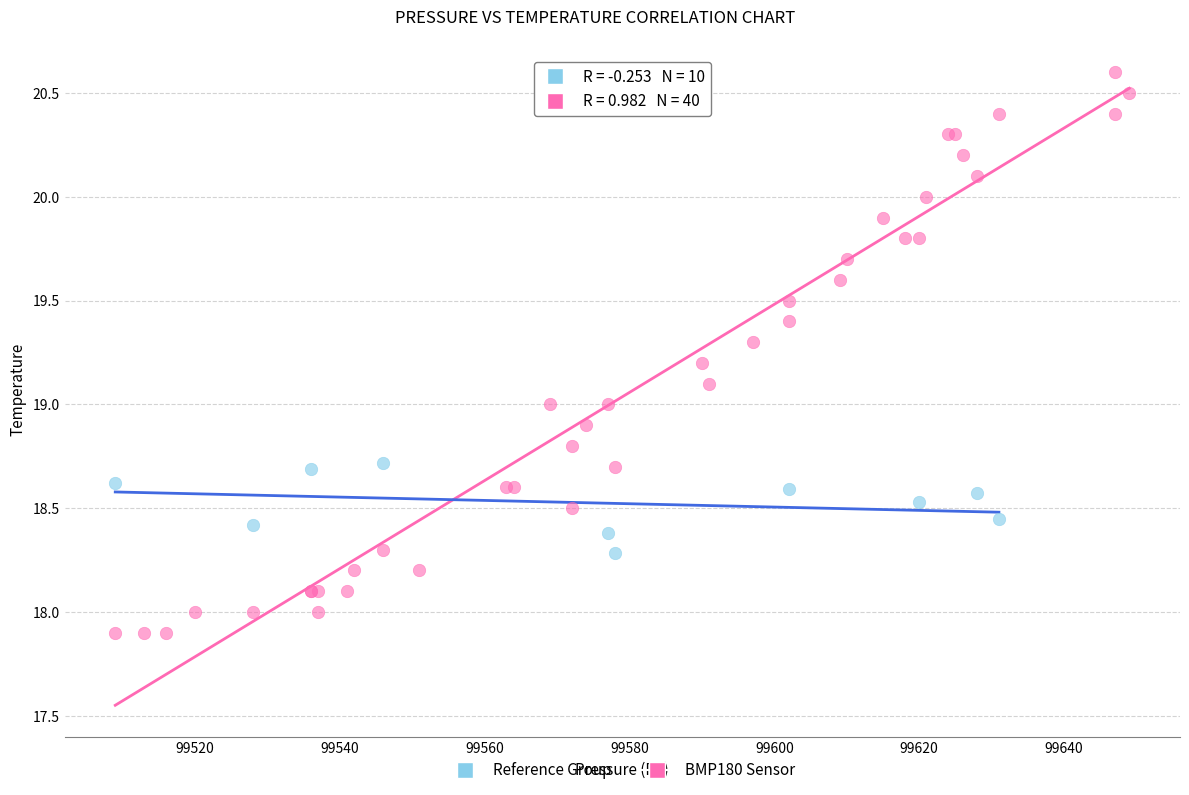

Which series contains the lowest Y value?

BMP180 Sensor